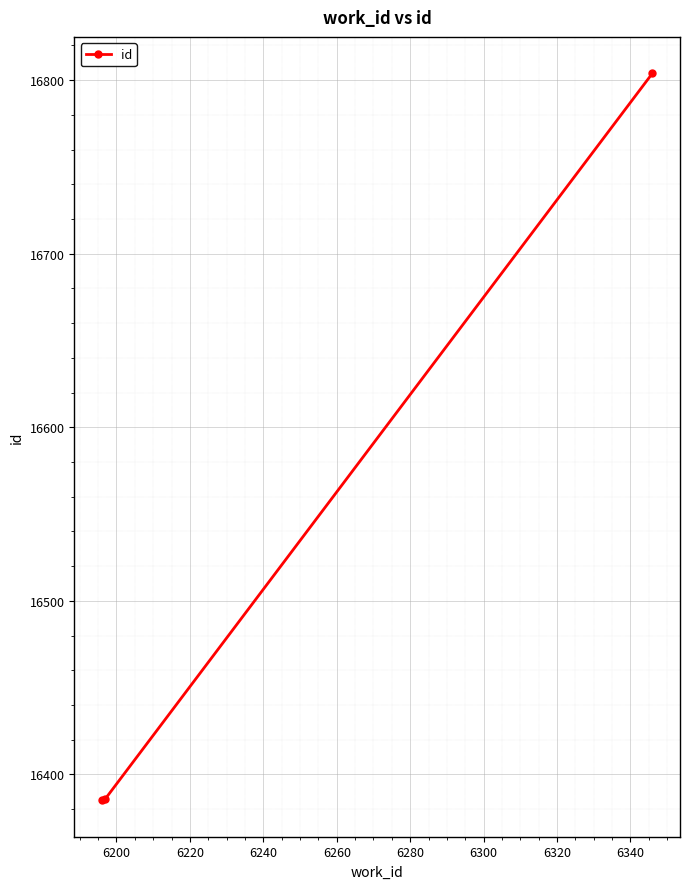

What is the maximum value shown in the chart?

16804